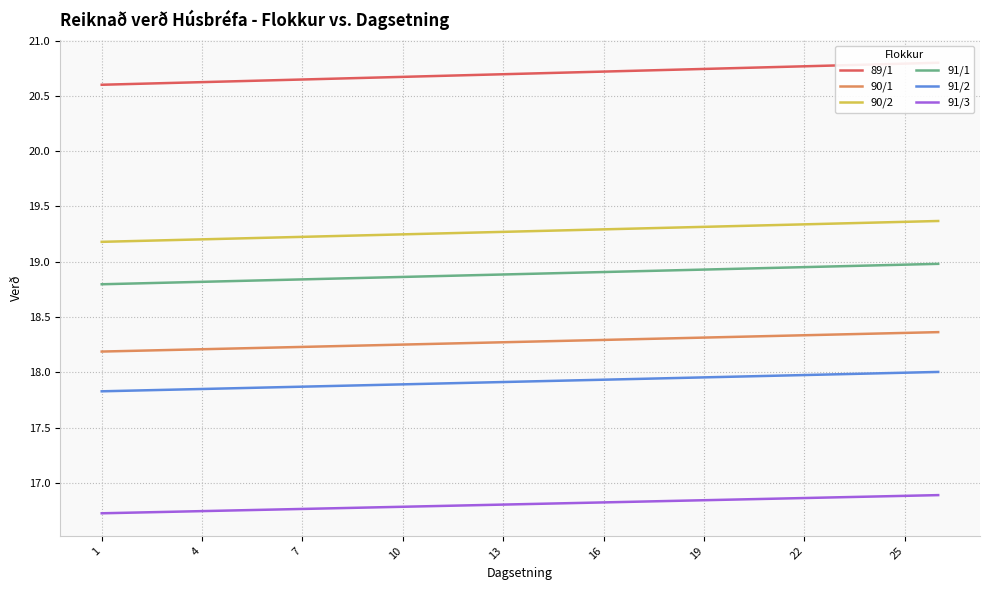

The value of 90/2 at 13 is 19.3. True or false?

True